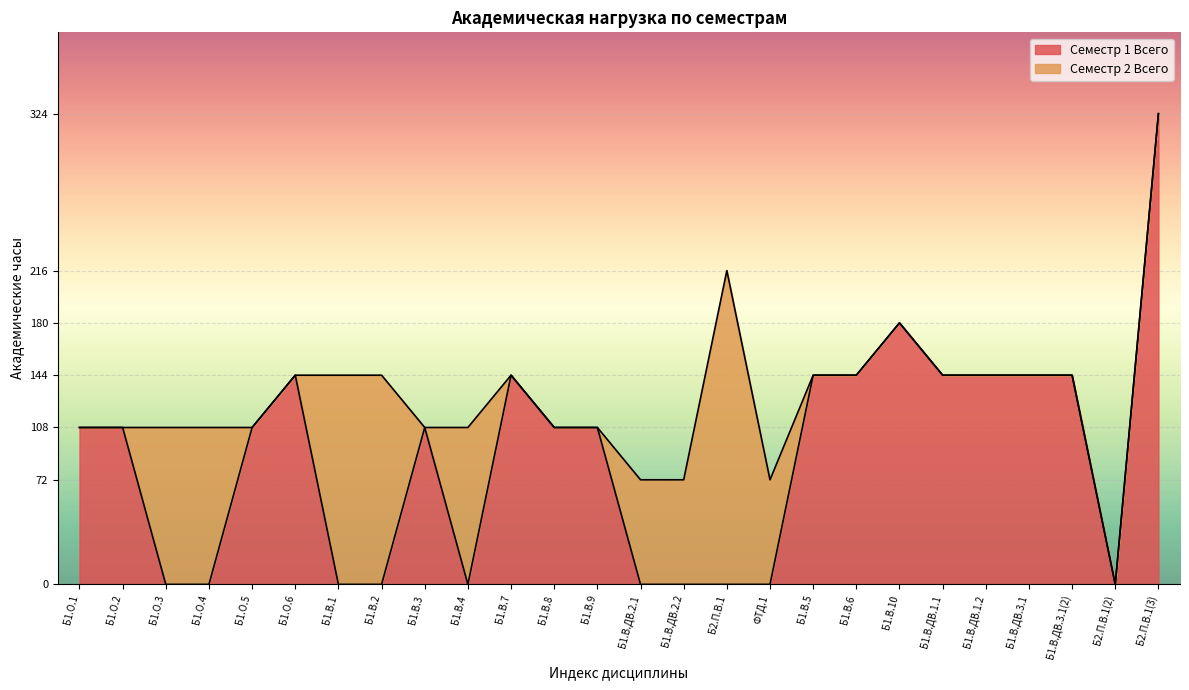

What is the label of the 2nd point from the right?

Б2.П.В.1(2)